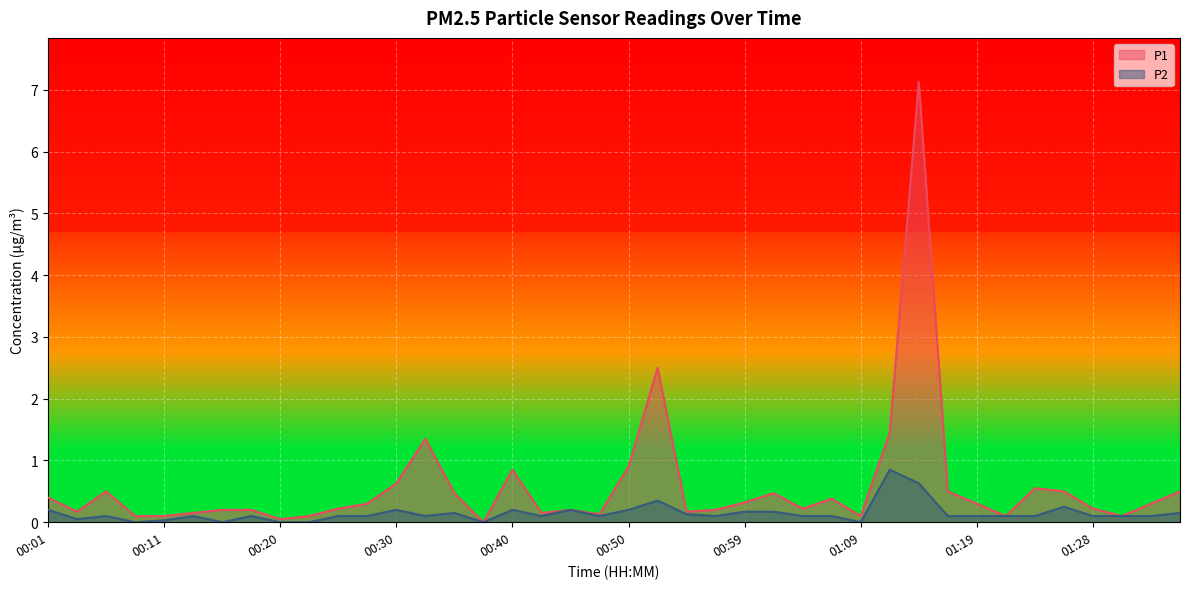

What is the difference between the second highest and minimum values in the P2 series?

0.6